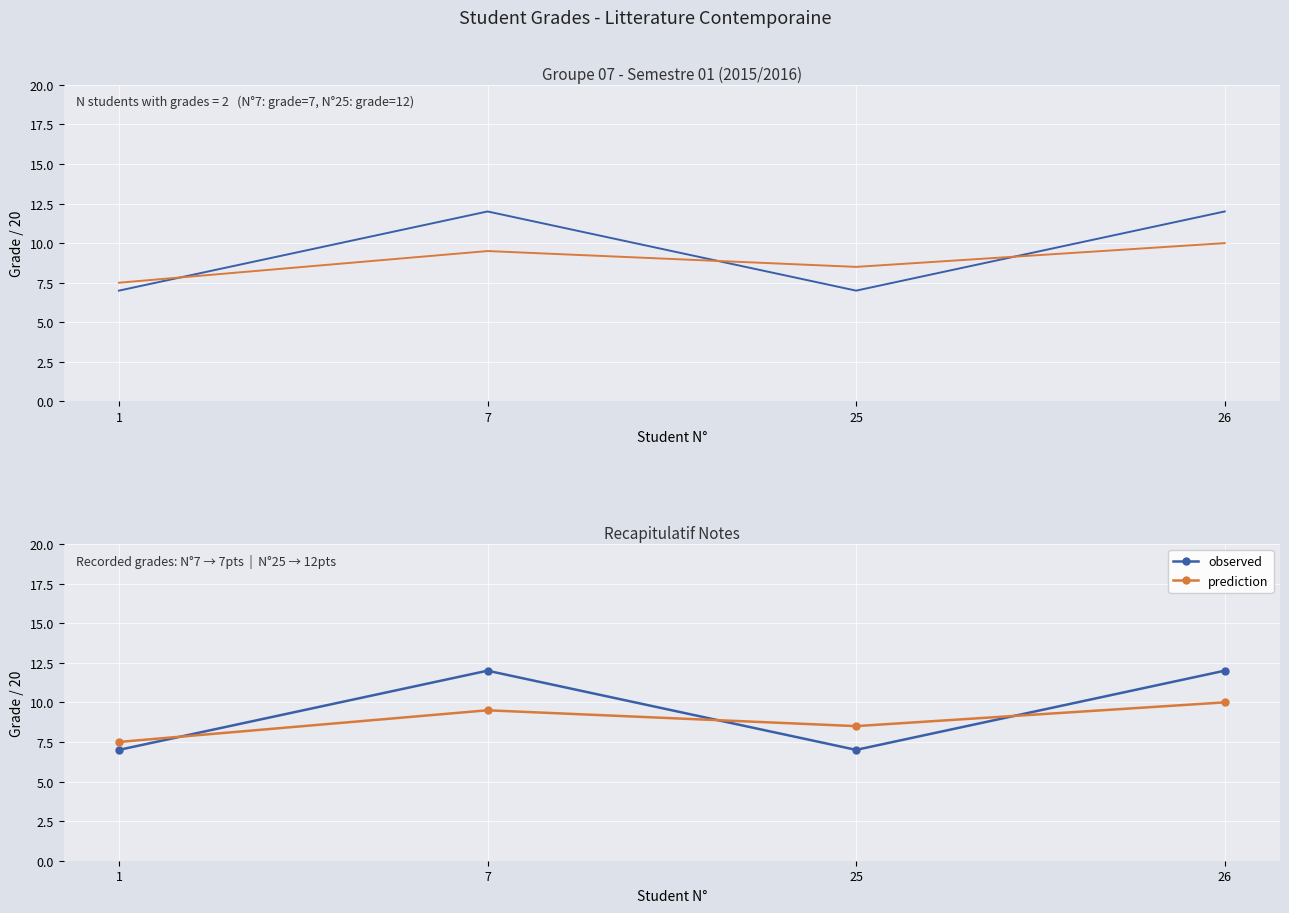

After their last crossing, which series has the higher values: prediction or observed?

observed